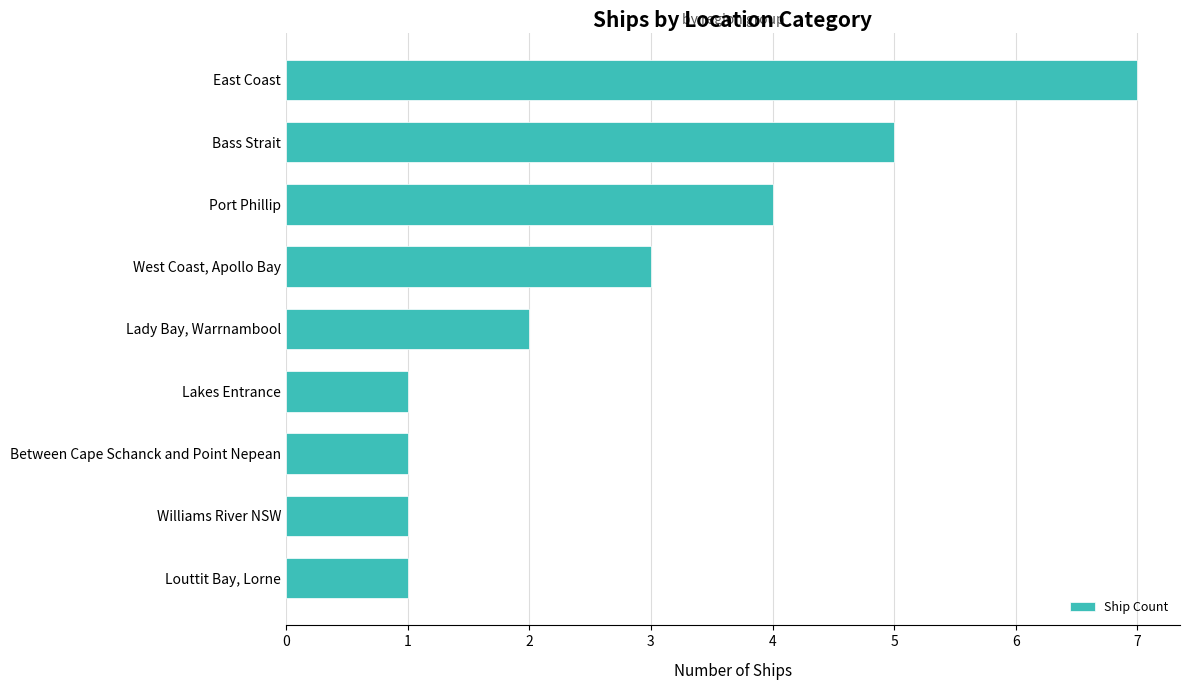

Does the chart contain any negative values?

No